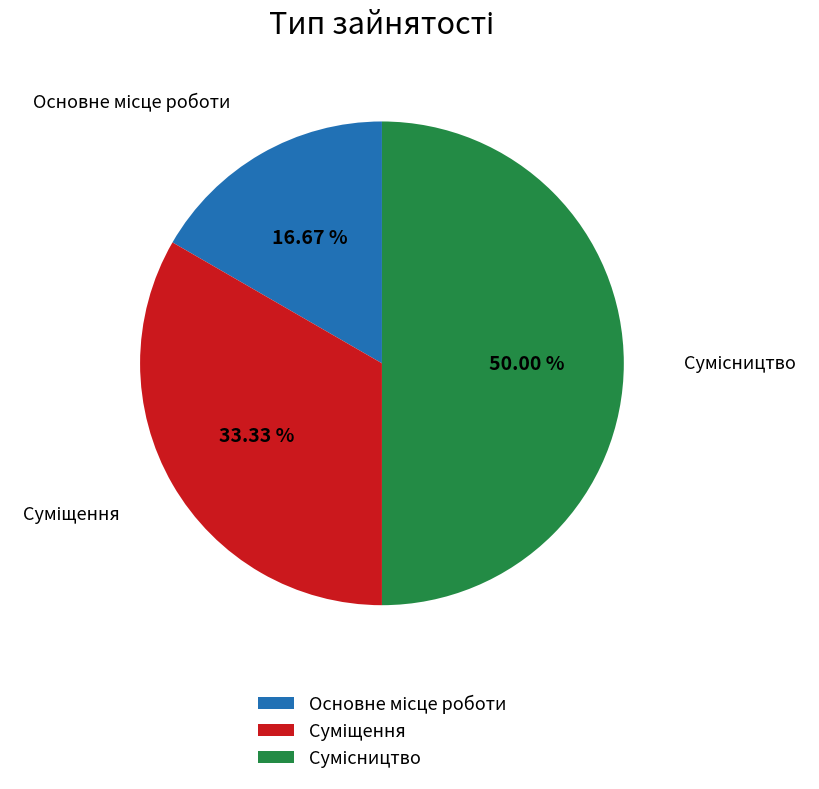

Combined, do Основне місце роботи and Суміщення account for over 50%?

No